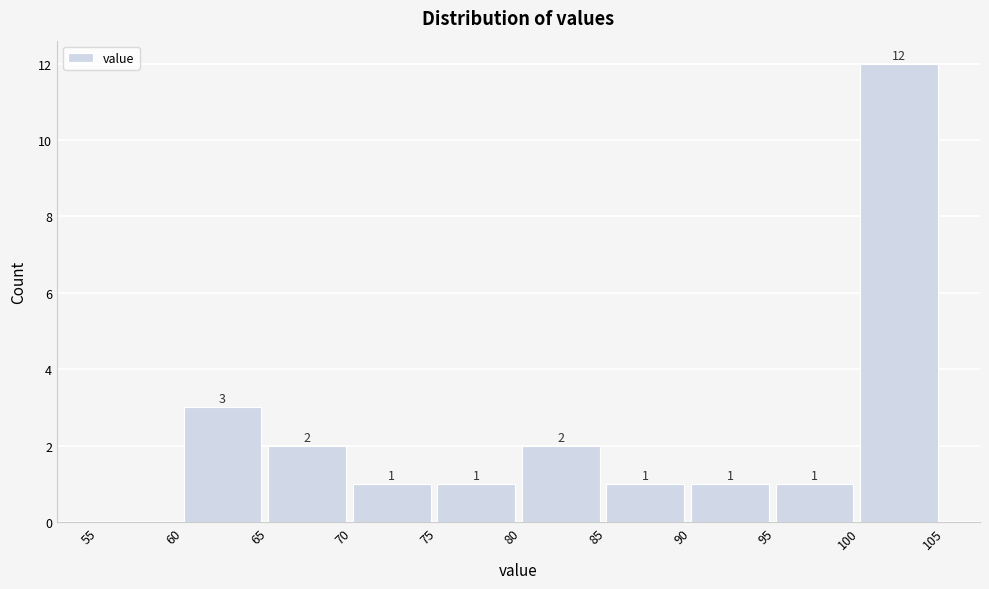

Over which range of the x-axis is the bar tallest?

100 to 105